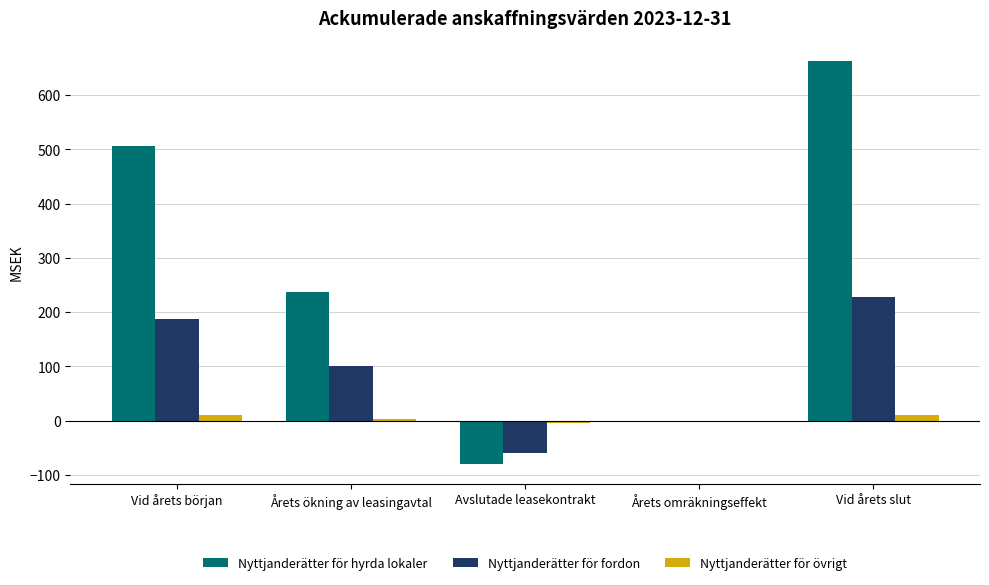

What value does the Nyttjanderätter för fordon series have at Vid årets slut?

227.8